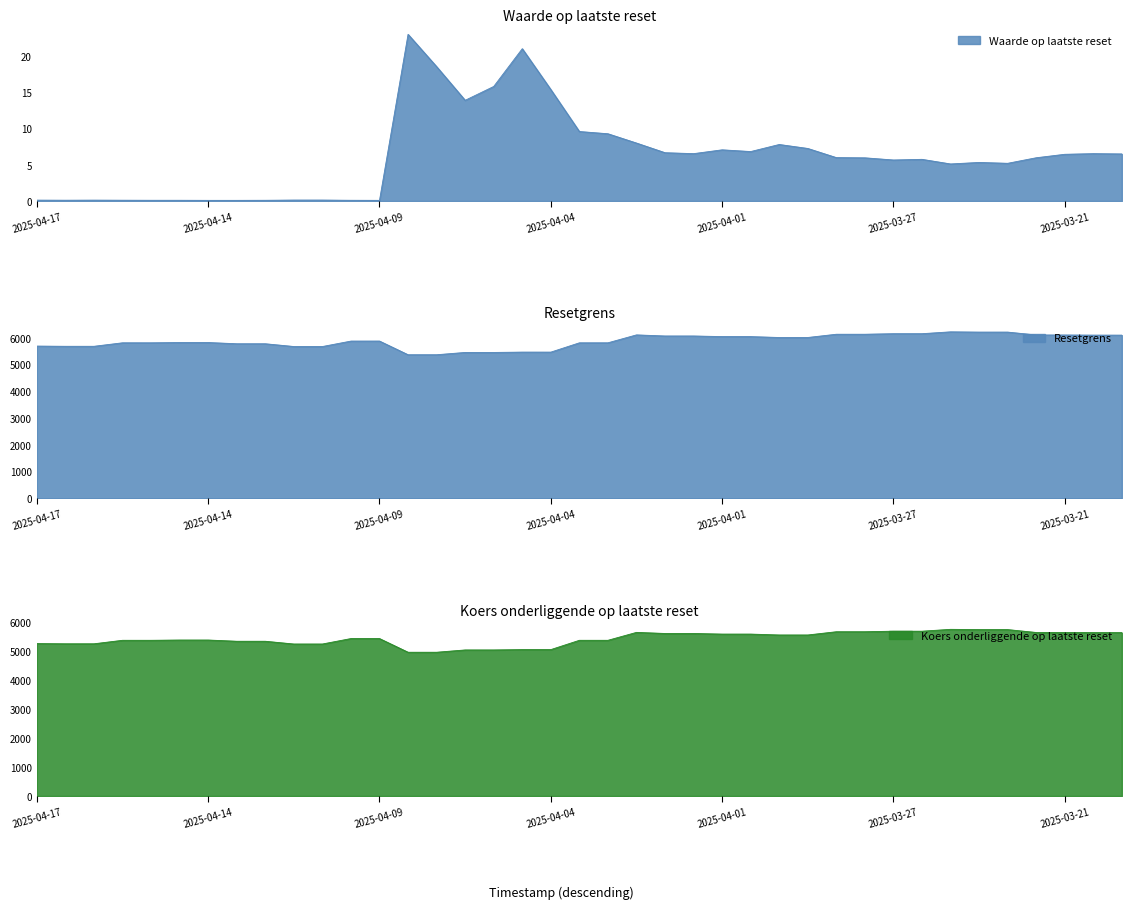

The value of Koers onderliggende op laatste reset at 2025-04-17 is 5282.7. True or false?

True